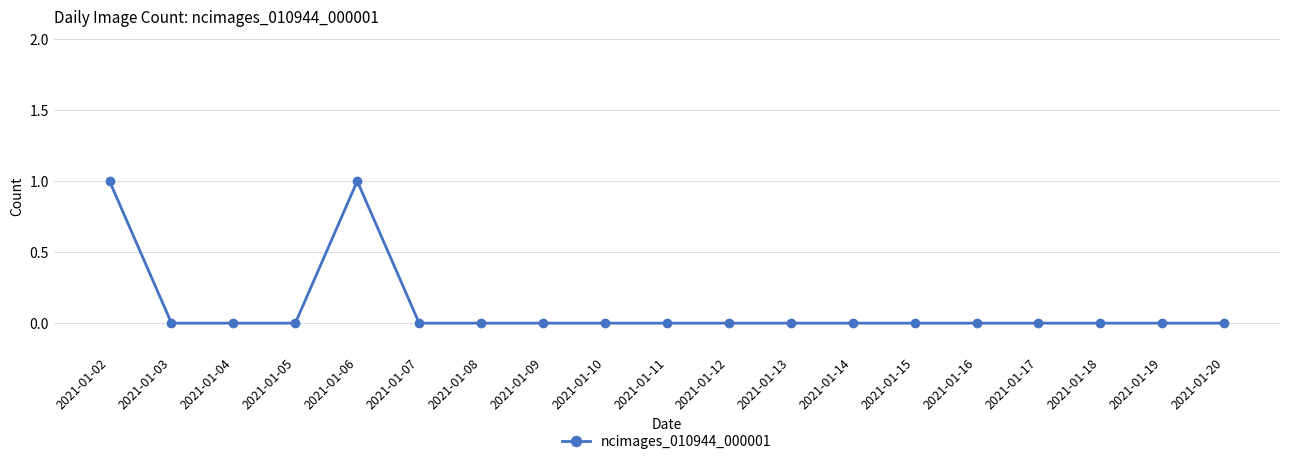

Reading right to left, what are all the values shown in this chart?

2021-01-20=0	2021-01-19=0	2021-01-18=0	2021-01-17=0	2021-01-16=0	2021-01-15=0	2021-01-14=0	2021-01-13=0	2021-01-12=0	2021-01-11=0	2021-01-10=0	2021-01-09=0	2021-01-08=0	2021-01-07=0	2021-01-06=1	2021-01-05=0	2021-01-04=0	2021-01-03=0	2021-01-02=1